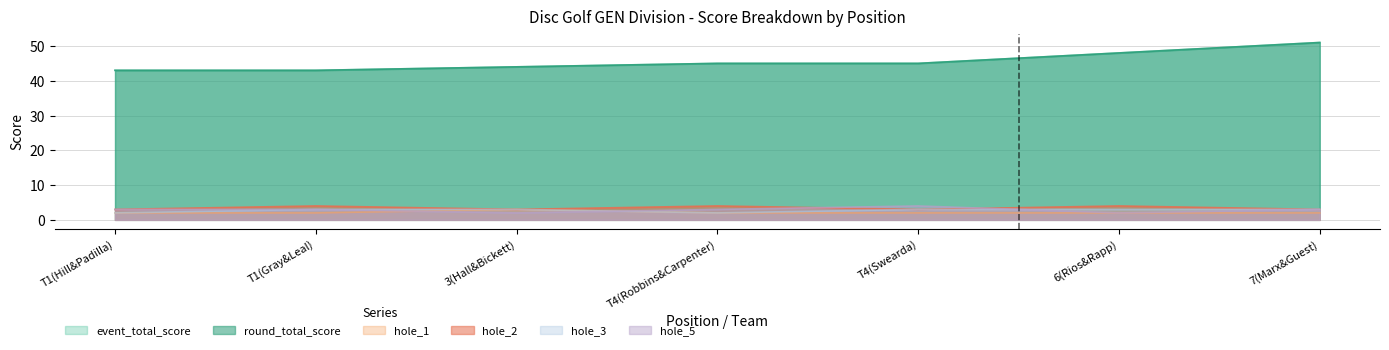

Count the hole_3 values in the range 2 to 3.

7